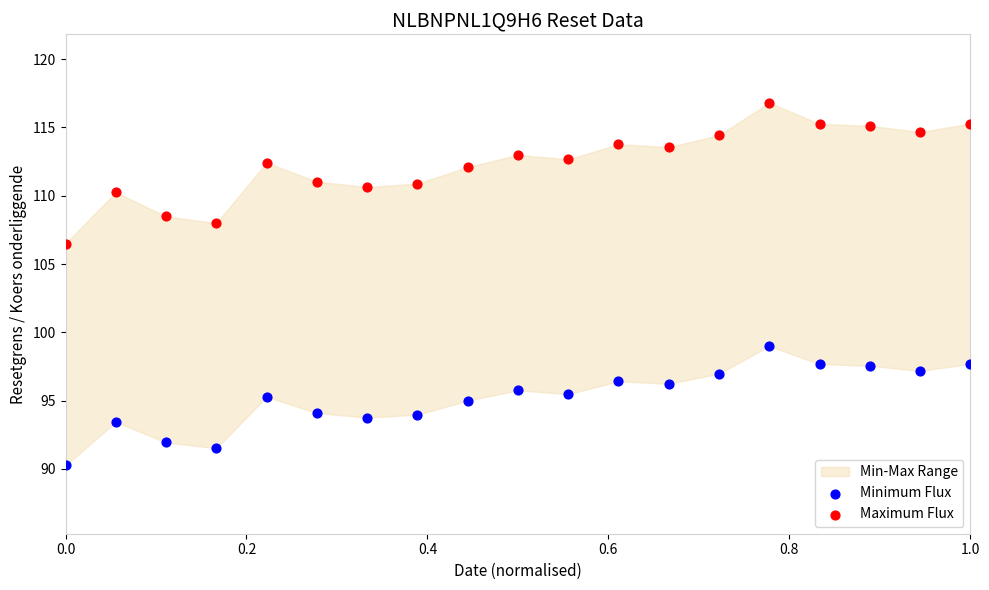

Across all series, what Y value is closest to 103?

106.5